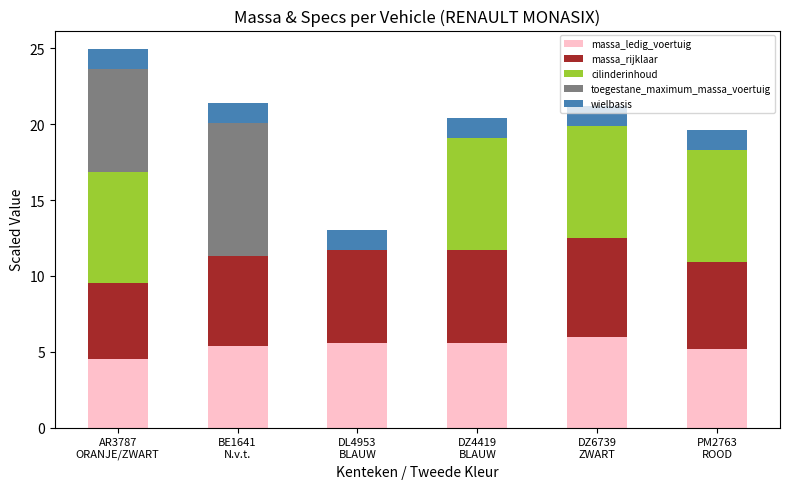

Count the number of data series in this chart.

5